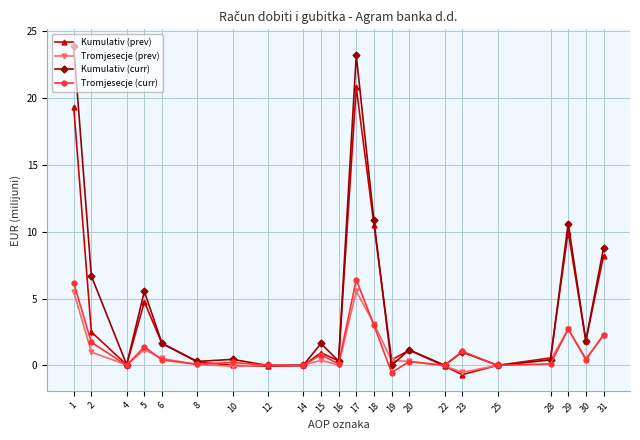

How many distinct data groups are displayed?

4